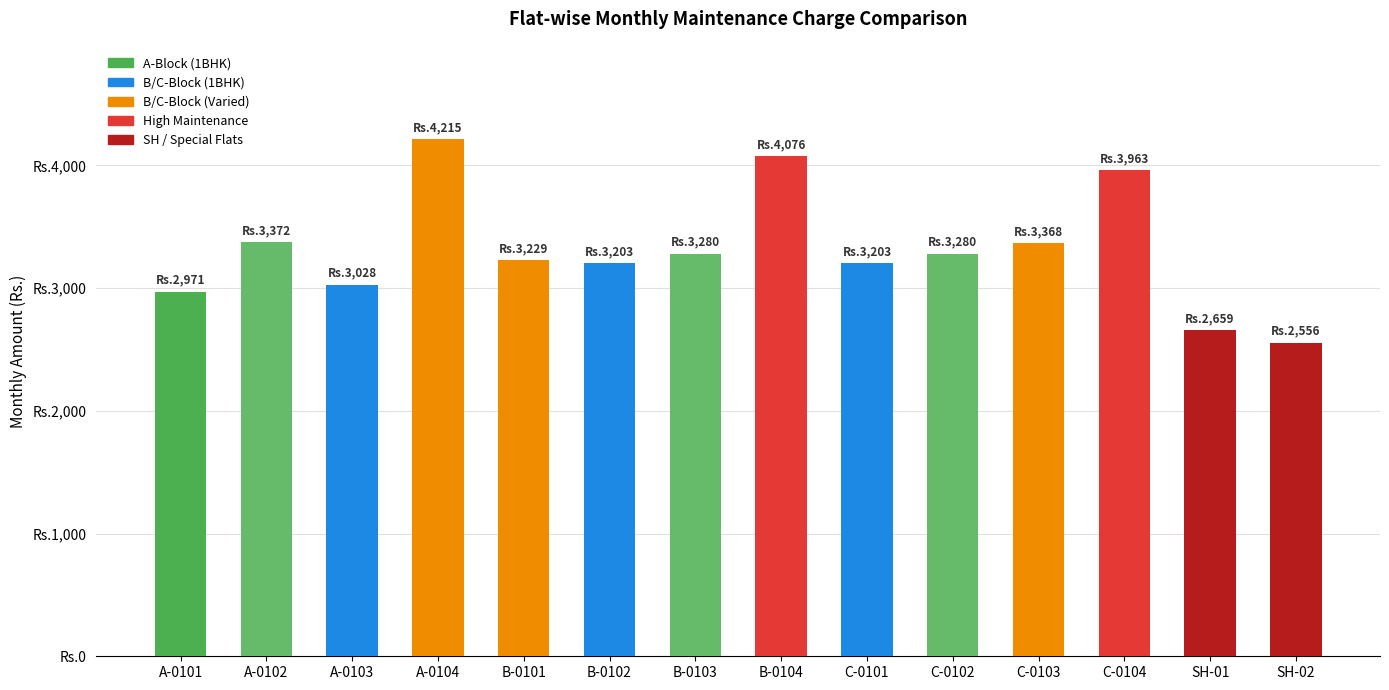

What is the difference between the second highest and second lowest values?

1417